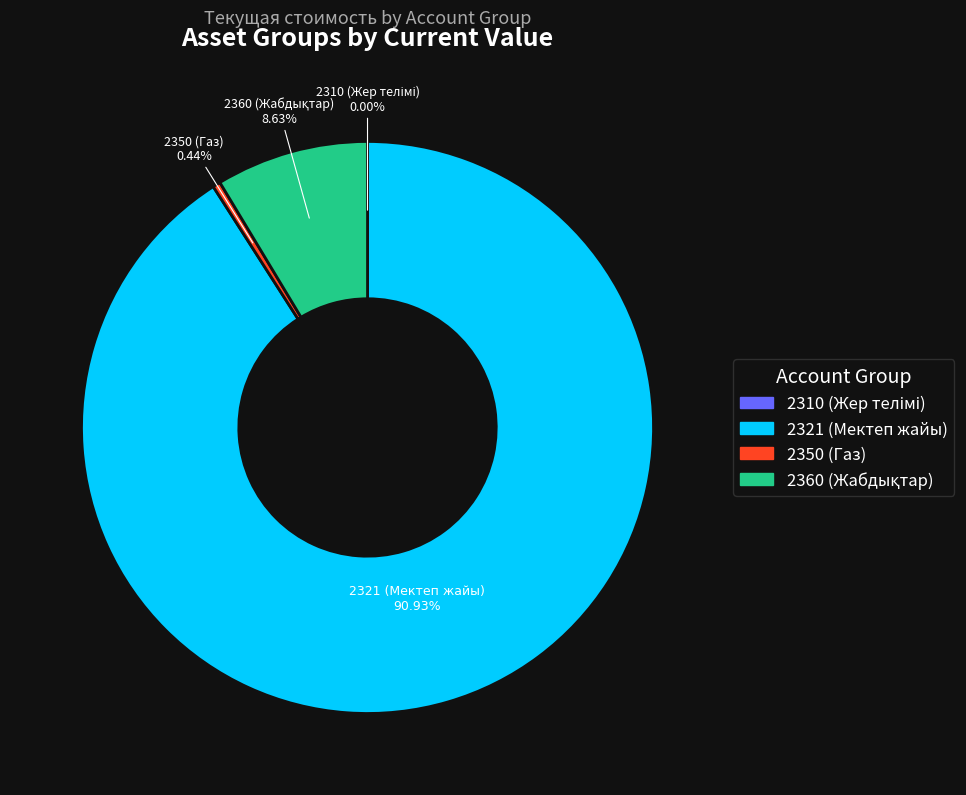

Does 2321 represent more than half of the total?

Yes